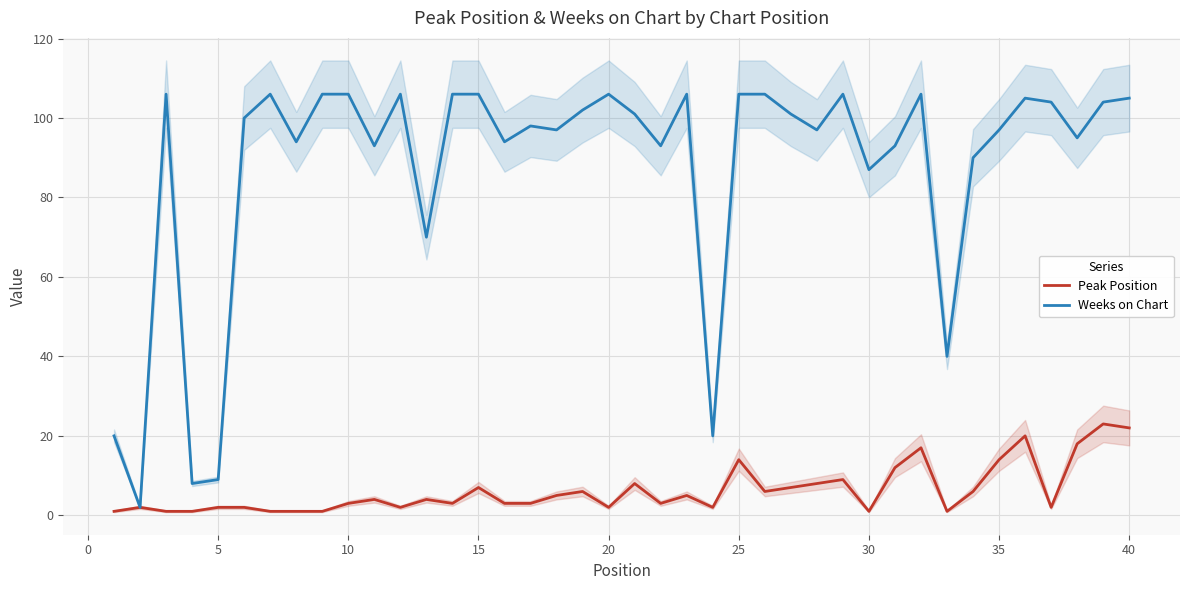

The Weeks on Chart series shows 87 at 30. True or false?

True